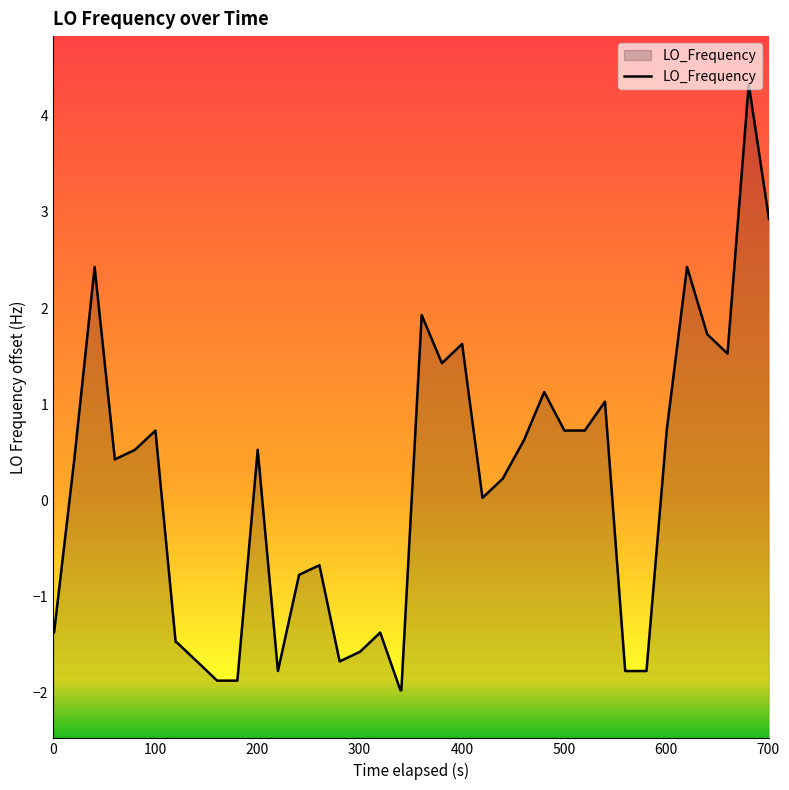

How many data points are less than 0?

18